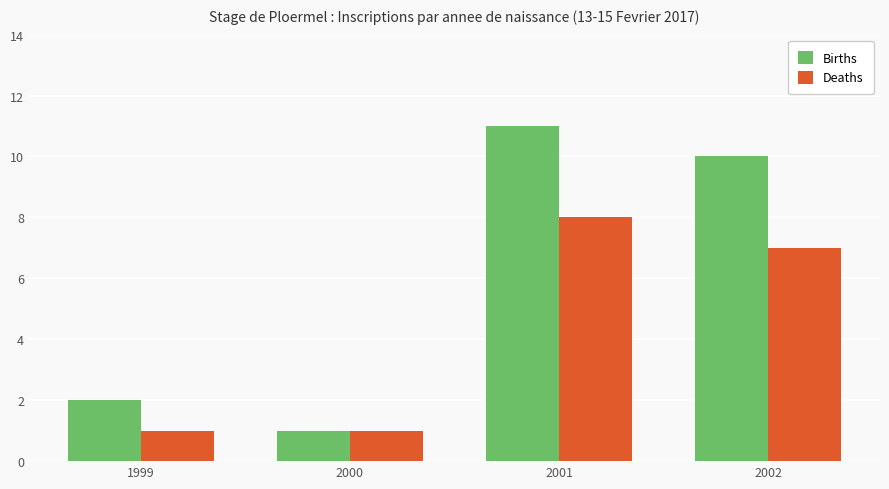

Is it true that Births equals 1 at 2000?

True